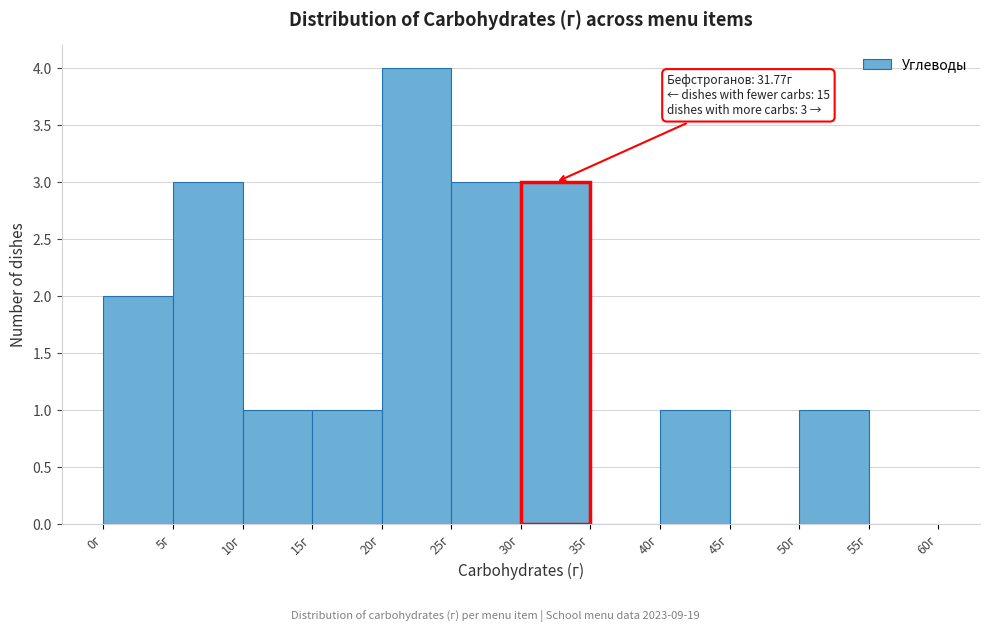

Which range on the x-axis has the tallest bar?

20 to 25